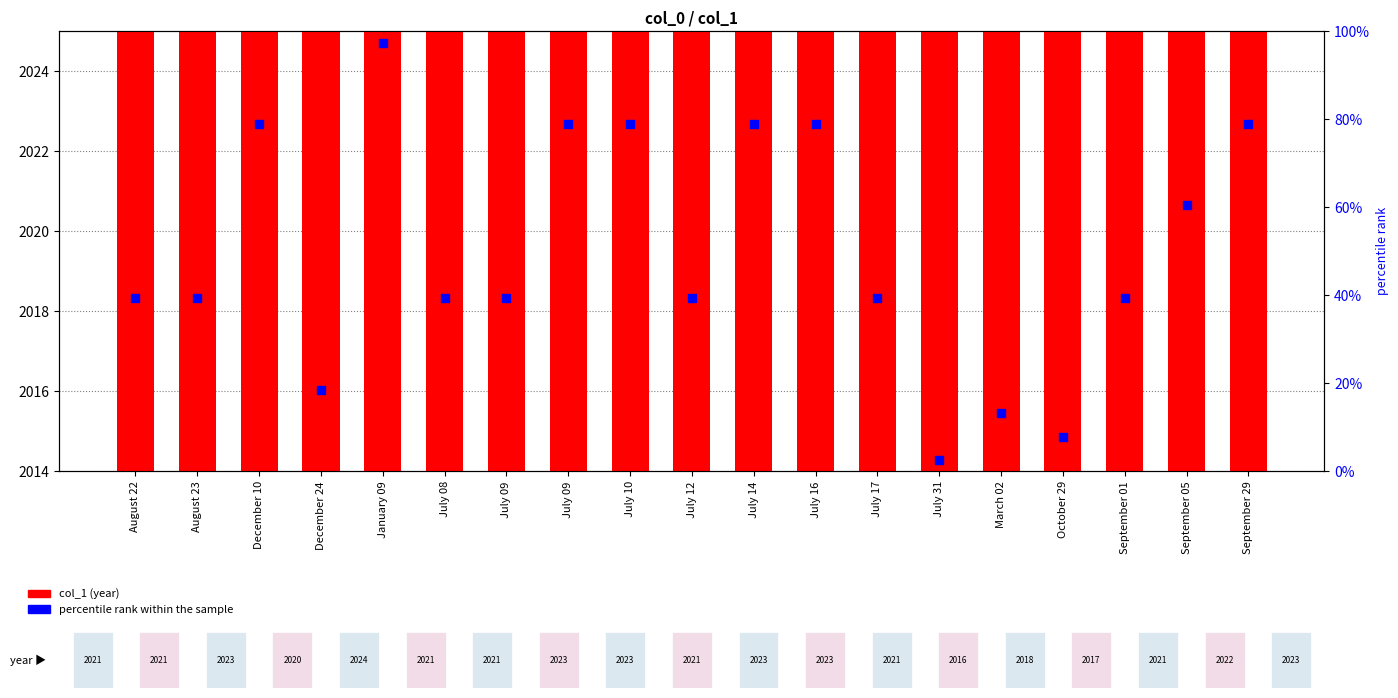

What are all the series names shown in the legend?

col_1 (year), percentile rank within the sample